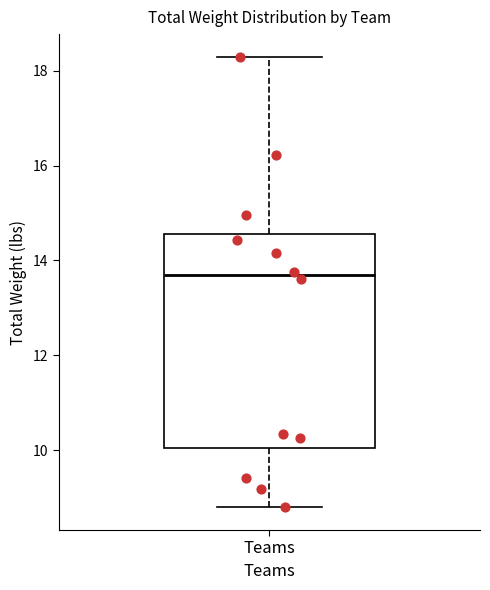

Transcribe this box plot: give where the median line is, the range the box spans, and where the two whiskers end, as read against the y-axis. The values are not printed on the chart, so give them approximately, as read against the axis.

median 13.6, box 10.0 to 14.6, whiskers 8.8 to 18.4